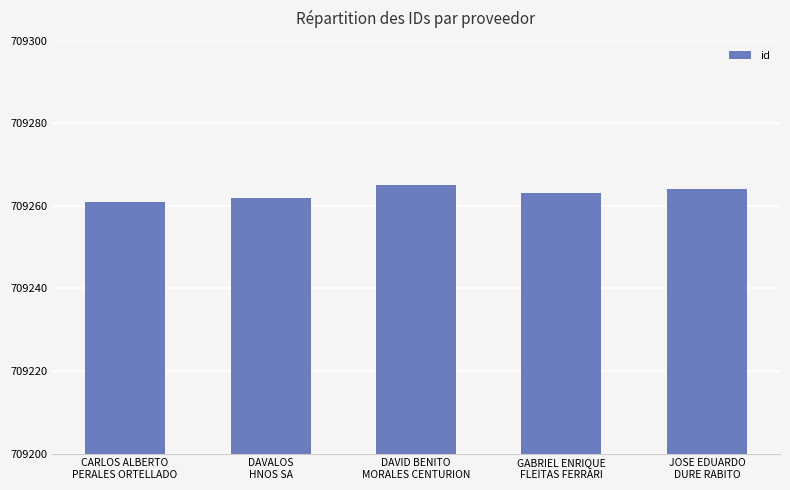

What is the label of the 4th bar from the right?

DAVALOS
HNOS SA